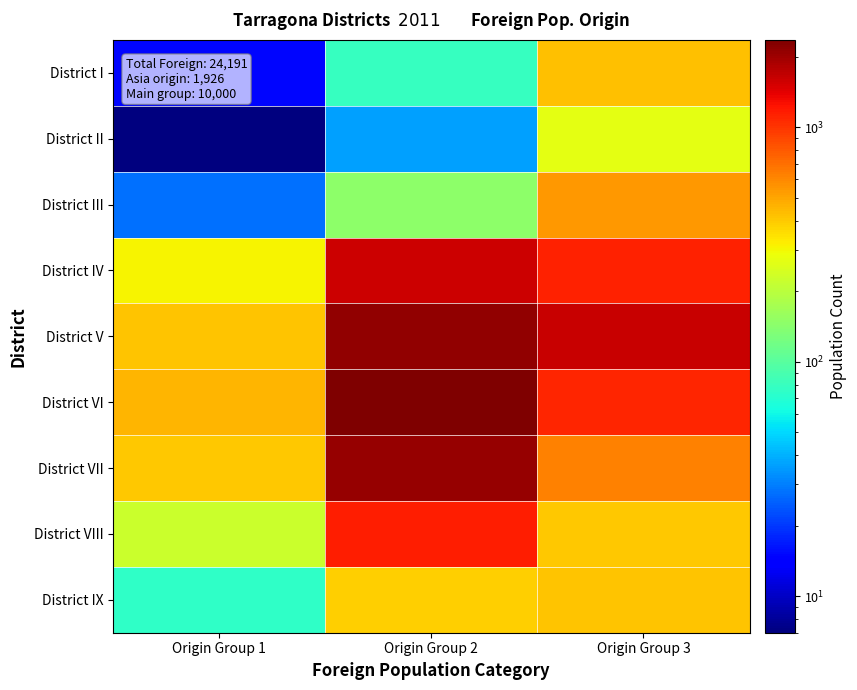

How many series are shown in this chart?

9